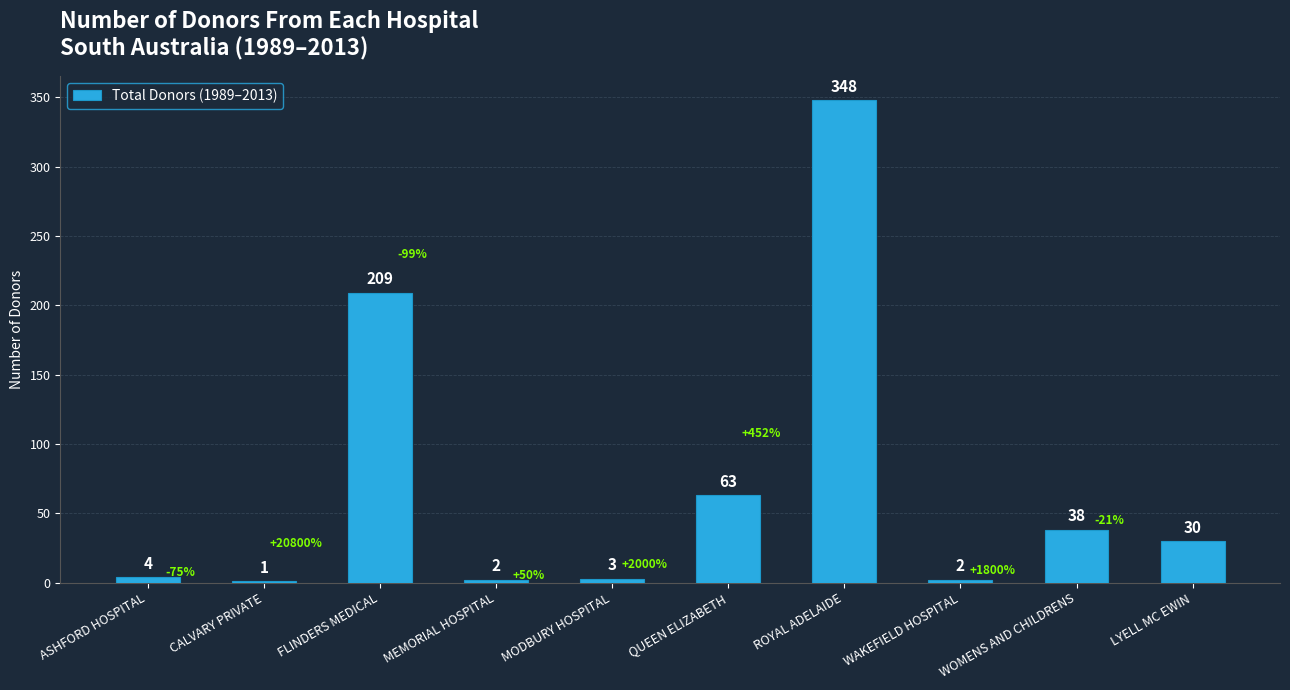

The chart shows a value of 348 at ROYAL ADELAIDE. True or false?

True